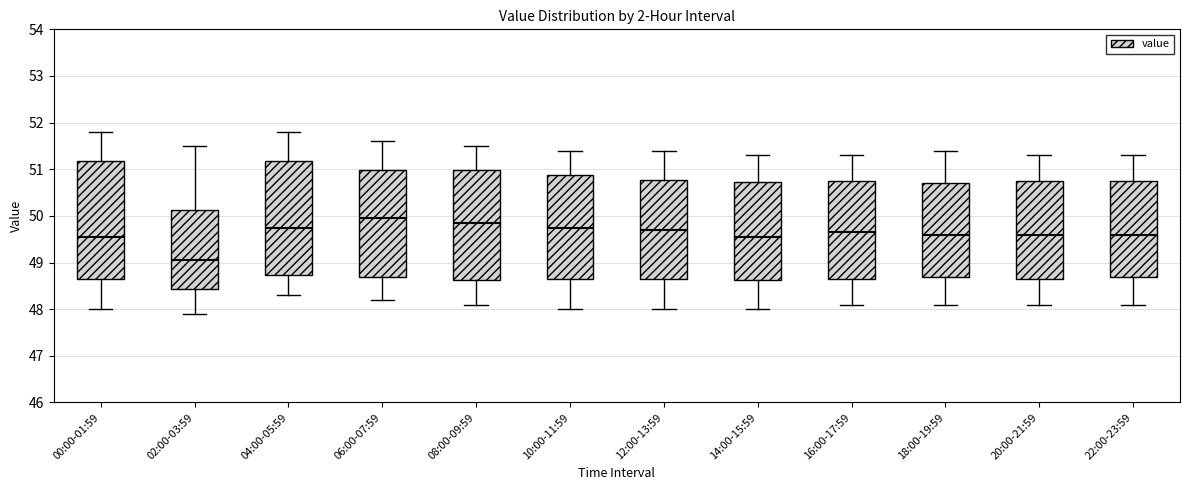

Reading left to right, transcribe this box plot: for each box, give where its median line is, the range the box spans, and where its two whiskers end, as read against the y-axis. The values are not printed on the chart, so give them approximately, as read against the axis.

00:00-01:59: median 49.6, box 48.7 to 51.2, whiskers 48.0 to 51.8
02:00-03:59: median 49.1, box 48.4 to 50.1, whiskers 47.9 to 51.5
04:00-05:59: median 49.8, box 48.7 to 51.2, whiskers 48.3 to 51.8
06:00-07:59: median 50.0, box 48.7 to 51.0, whiskers 48.2 to 51.6
08:00-09:59: median 49.9, box 48.6 to 51.0, whiskers 48.1 to 51.5
10:00-11:59: median 49.8, box 48.7 to 50.9, whiskers 48.0 to 51.4
12:00-13:59: median 49.7, box 48.7 to 50.8, whiskers 48.0 to 51.4
14:00-15:59: median 49.6, box 48.6 to 50.7, whiskers 48.0 to 51.3
16:00-17:59: median 49.7, box 48.7 to 50.8, whiskers 48.1 to 51.3
18:00-19:59: median 49.6, box 48.7 to 50.7, whiskers 48.1 to 51.4
20:00-21:59: median 49.6, box 48.7 to 50.8, whiskers 48.1 to 51.3
22:00-23:59: median 49.6, box 48.7 to 50.8, whiskers 48.1 to 51.3